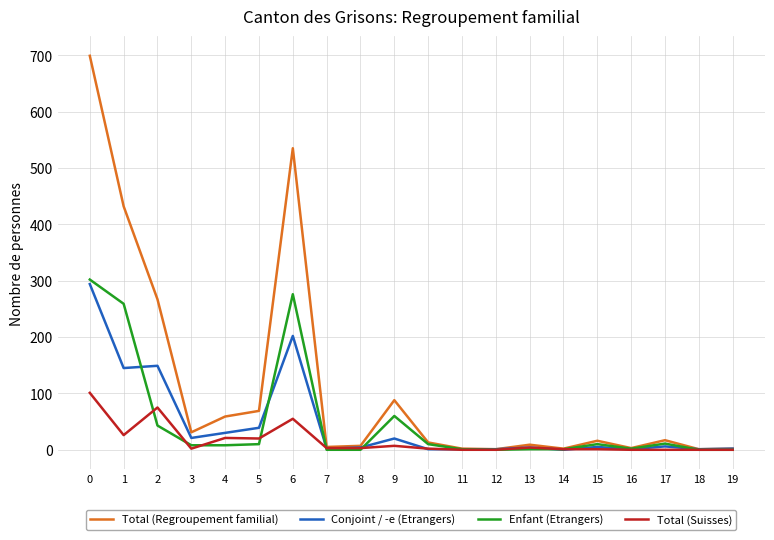

The value of Enfant (Etrangers) at 2 is 11. True or false?

False